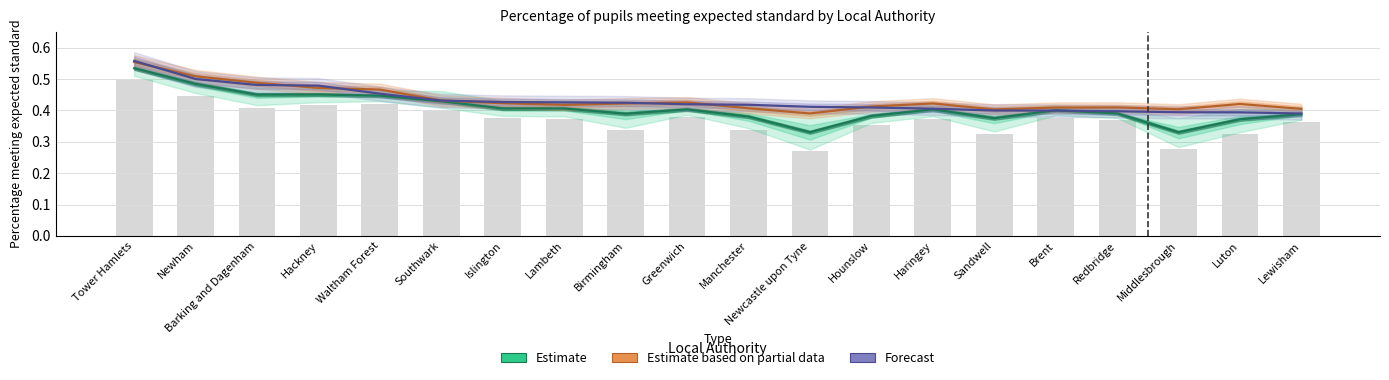

Reading right to left, extract all data points from this chart.

Estimate: 0.4	0.4	0.3	0.4	0.4	0.4	0.4	0.4	0.3	0.4	0.4	0.4	0.4	0.4	0.4	0.4	0.5	0.5	0.5	0.5
Estimate based on partial data: 0.4	0.4	0.4	0.4	0.4	0.4	0.4	0.4	0.4	0.4	0.4	0.4	0.4	0.4	0.4	0.5	0.5	0.5	0.5	0.6
Forecast: 0.4	0.4	0.4	0.4	0.4	0.4	0.4	0.4	0.4	0.4	0.4	0.4	0.4	0.4	0.4	0.5	0.5	0.5	0.5	0.6